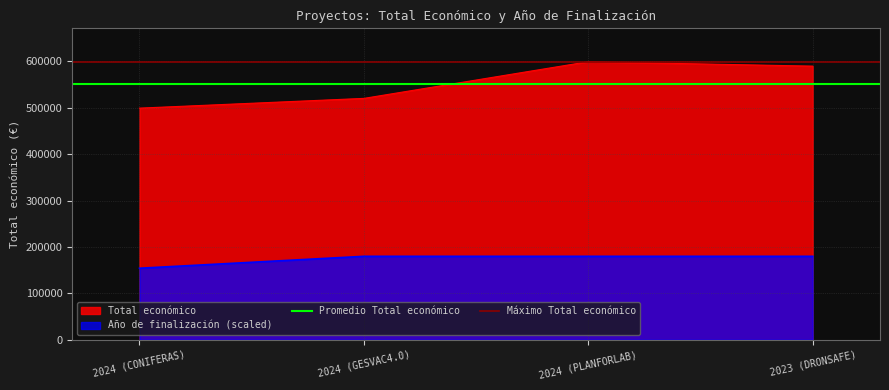

The value of Año de finalización (scaled) at 2023 (DRONSAFE) is 179740.2. True or false?

True